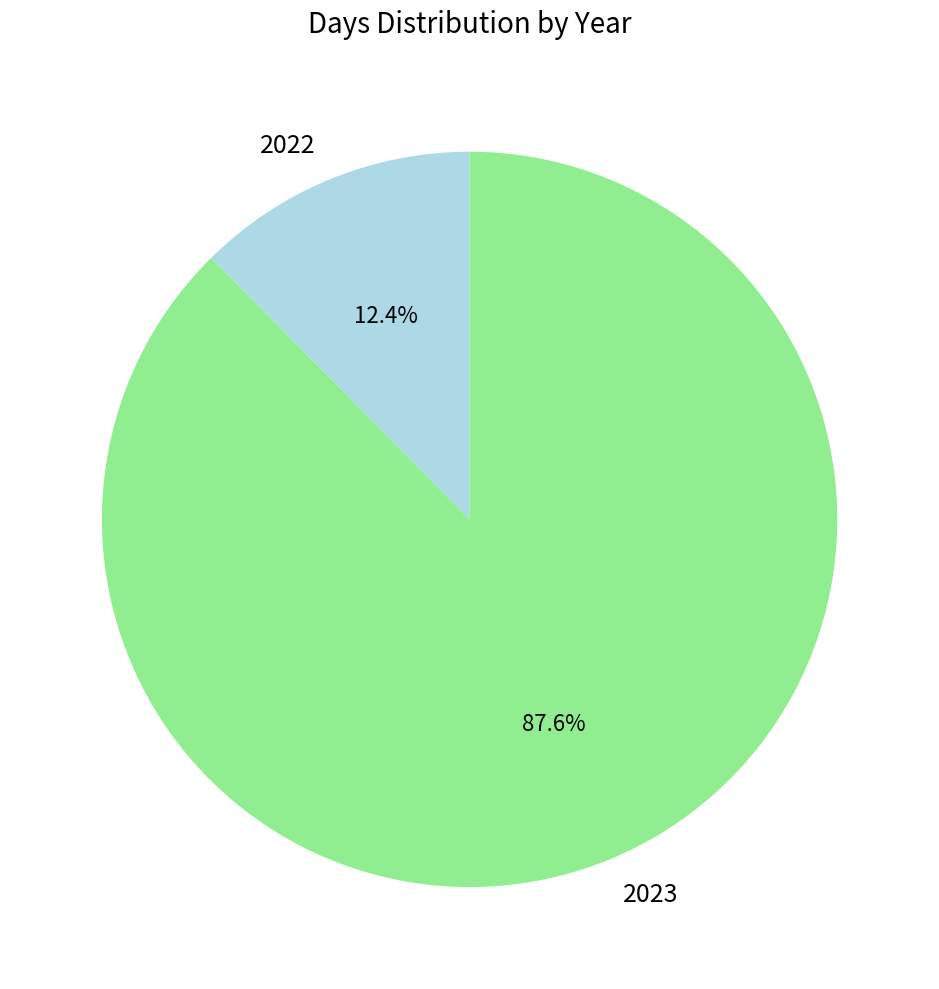

Between 2023 and 2022, which is larger?

2023